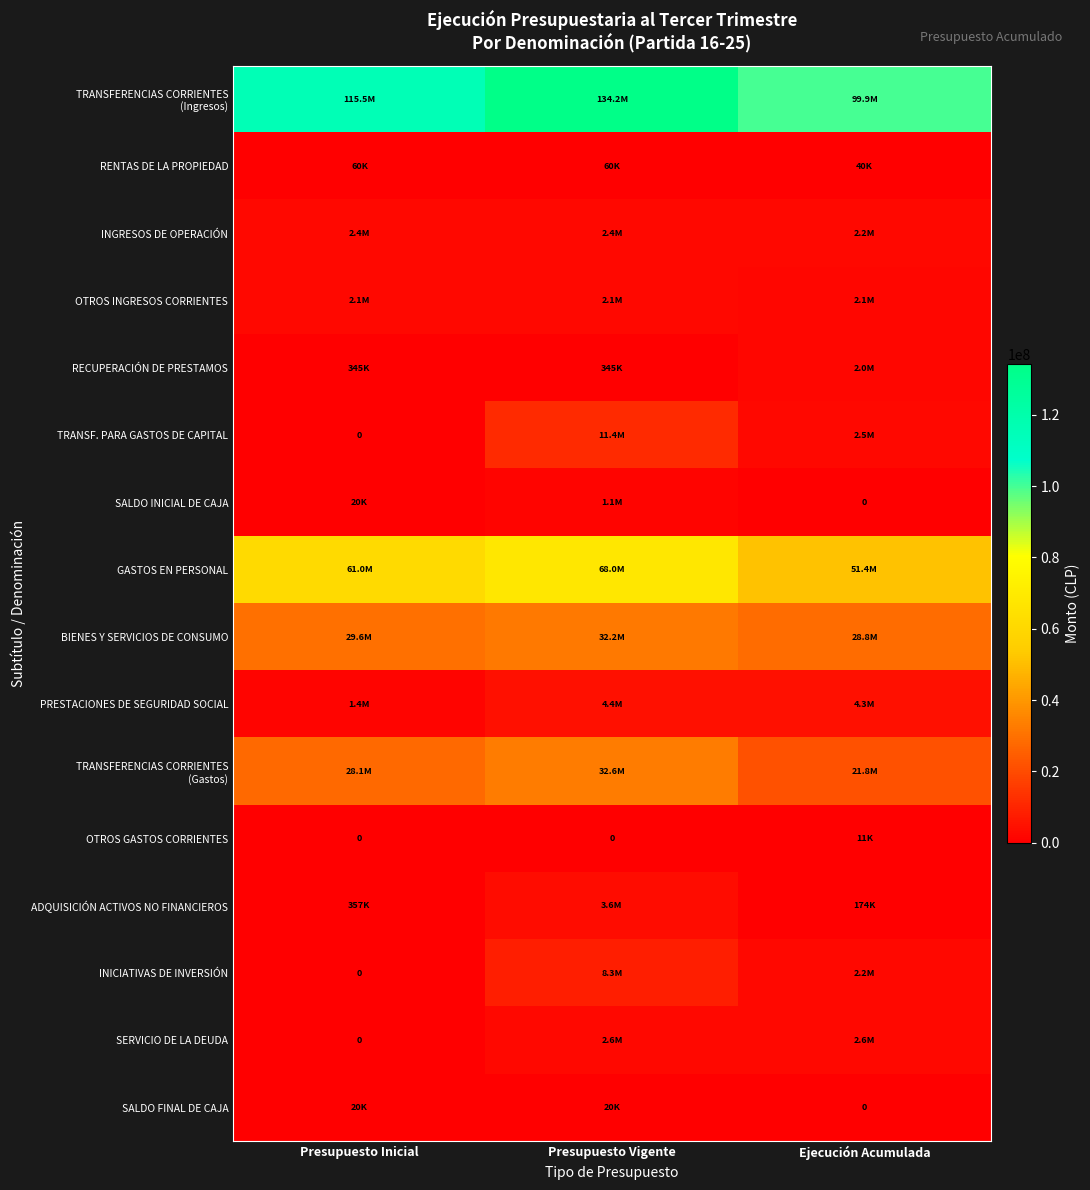

At which category is the sum across all series the highest?

Presupuesto Vigente